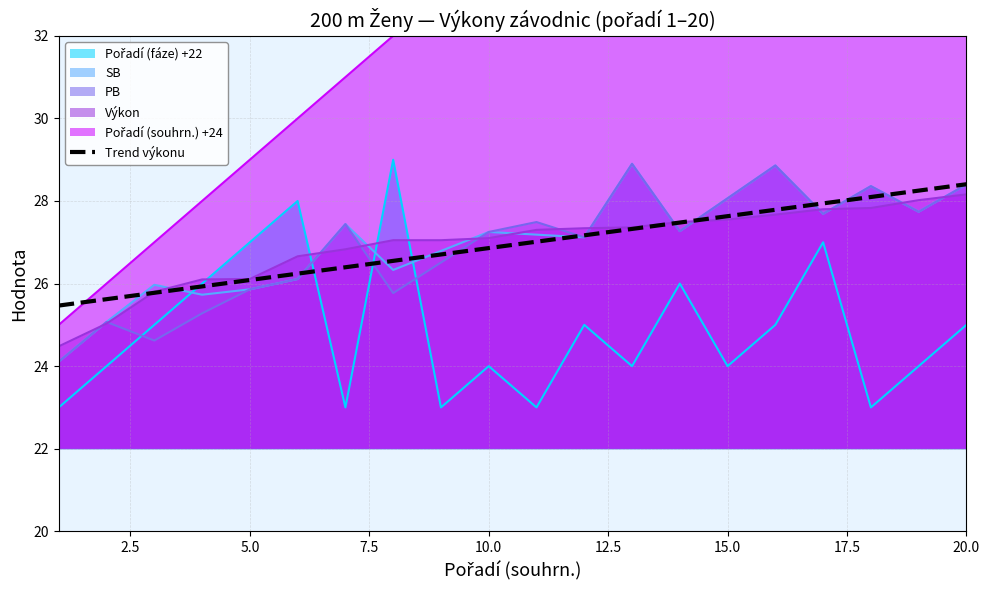

What is the highest value of the SB series?

28.9